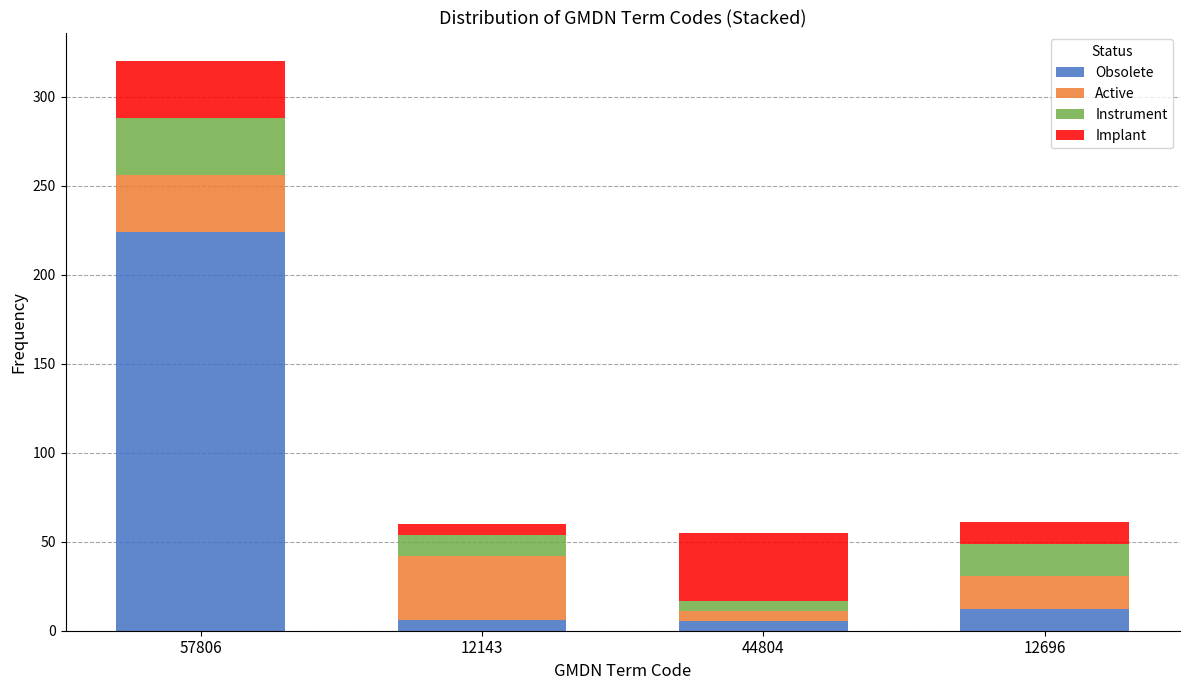

What is the average value of the Obsolete series?

61.9